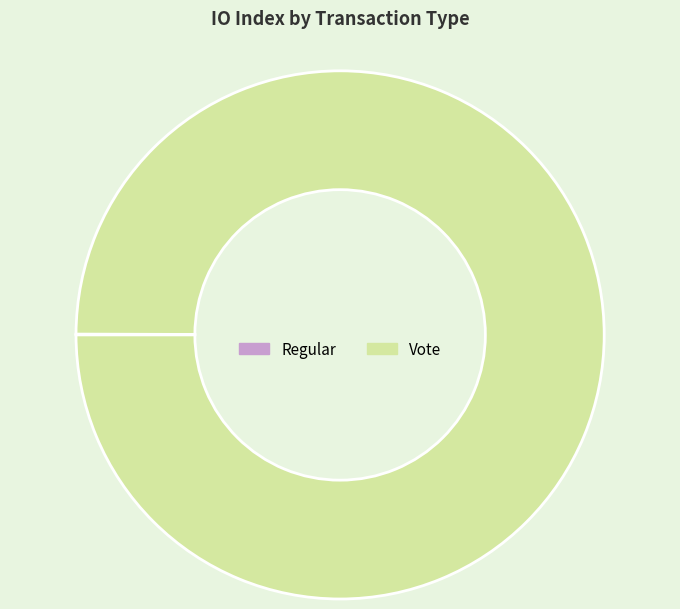

Does Vote represent more than half of the total?

Yes